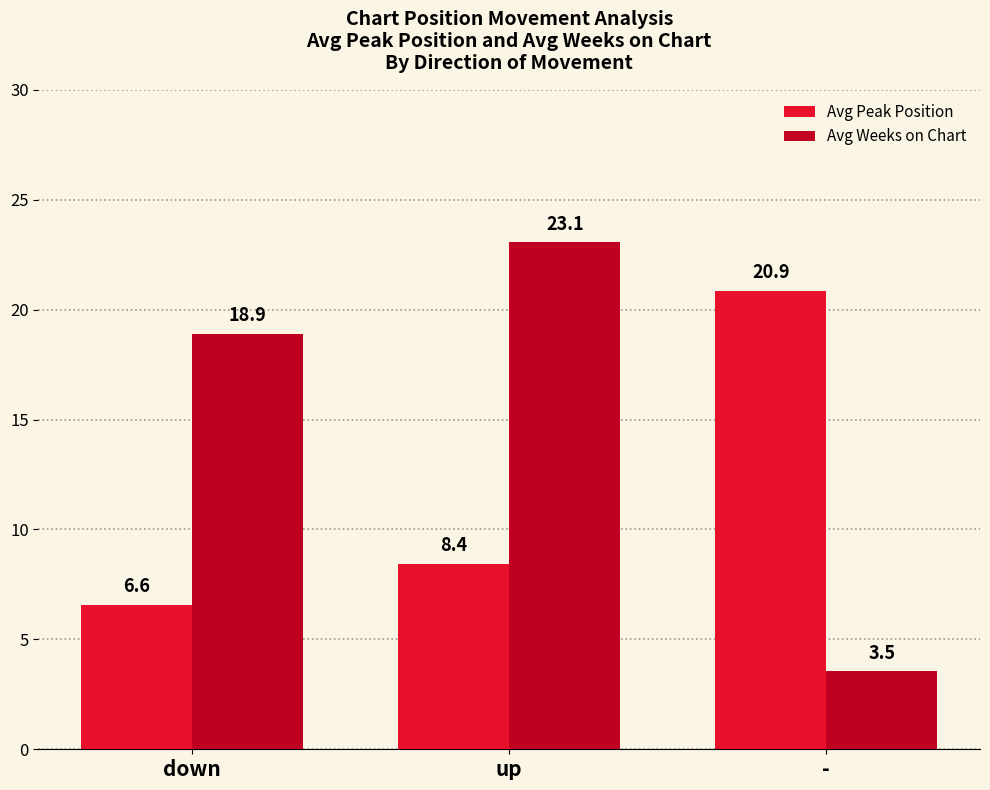

What is the label of the 1st bar from the right?

-